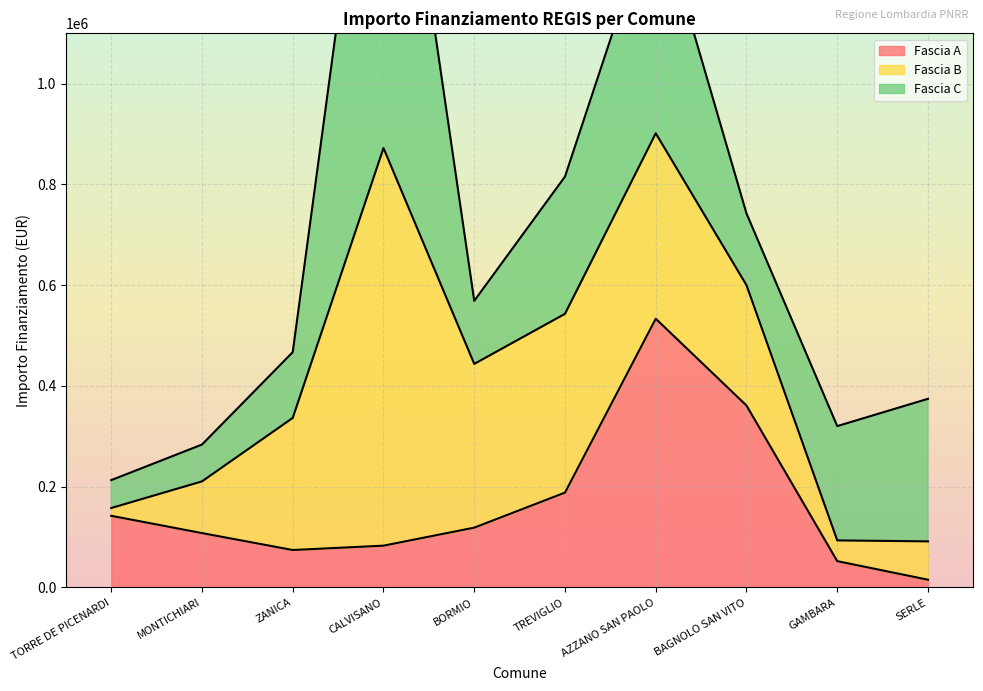

Reading left to right, extract all data points from this chart.

Fascia A: TORRE DE PICENARDI=142320.0	MONTICHIARI=108000.0	ZANICA=74400.0	CALVISANO=83040.0	BORMIO=118800.0	TREVIGLIO=188362.2	AZZANO SAN PAOLO=533520.0	BAGNOLO SAN VITO=361240.0	GAMBARA=52320.0	SERLE=15440.0
Fascia B: TORRE DE PICENARDI=15440.0	MONTICHIARI=102630.9	ZANICA=262240.0	CALVISANO=789254.4	BORMIO=325026.9	TREVIGLIO=354880.0	AZZANO SAN PAOLO=368005.7	BAGNOLO SAN VITO=238829.6	GAMBARA=41192.0	SERLE=76140.0
Fascia C: TORRE DE PICENARDI=55388.0	MONTICHIARI=73108.0	ZANICA=130560.0	CALVISANO=930869.5	BORMIO=125175.0	TREVIGLIO=272400.0	AZZANO SAN PAOLO=458182.4	BAGNOLO SAN VITO=142361.6	GAMBARA=226850.0	SERLE=282960.0